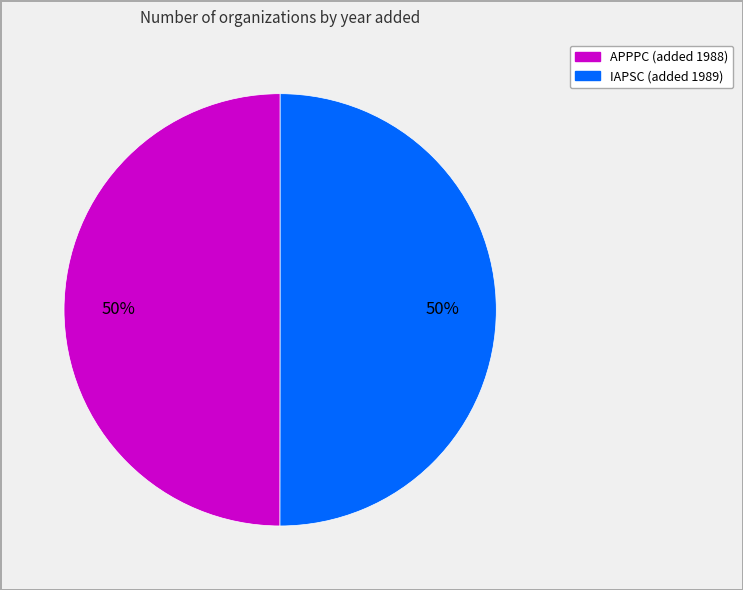

Is the sum of IAPSC and APPPC greater than half?

Yes